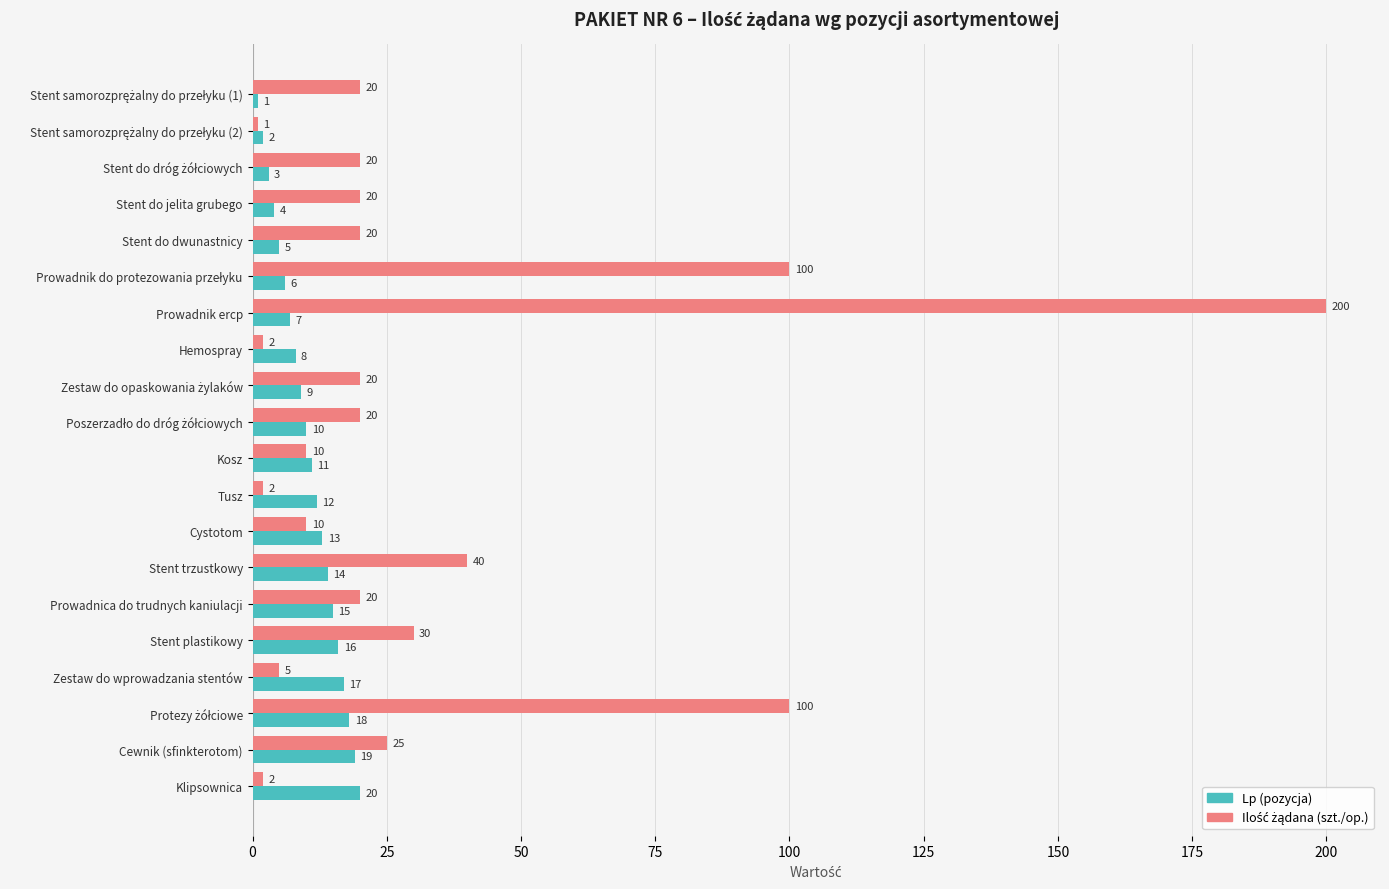

What is the approximate value of Lp (pozycja) at Stent do dwunastnicy?

5